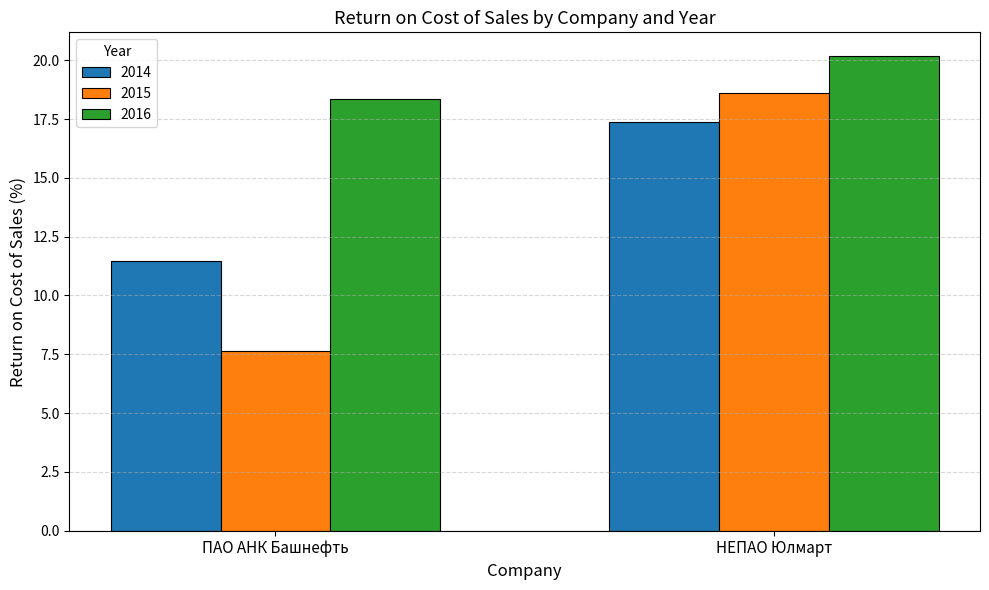

Reading left to right, list all the values displayed in this chart.

2014: ПАО АНК Башнефть=11.5	НЕПАО Юлмарт=17.4
2015: ПАО АНК Башнефть=7.6	НЕПАО Юлмарт=18.6
2016: ПАО АНК Башнефть=18.4	НЕПАО Юлмарт=20.2